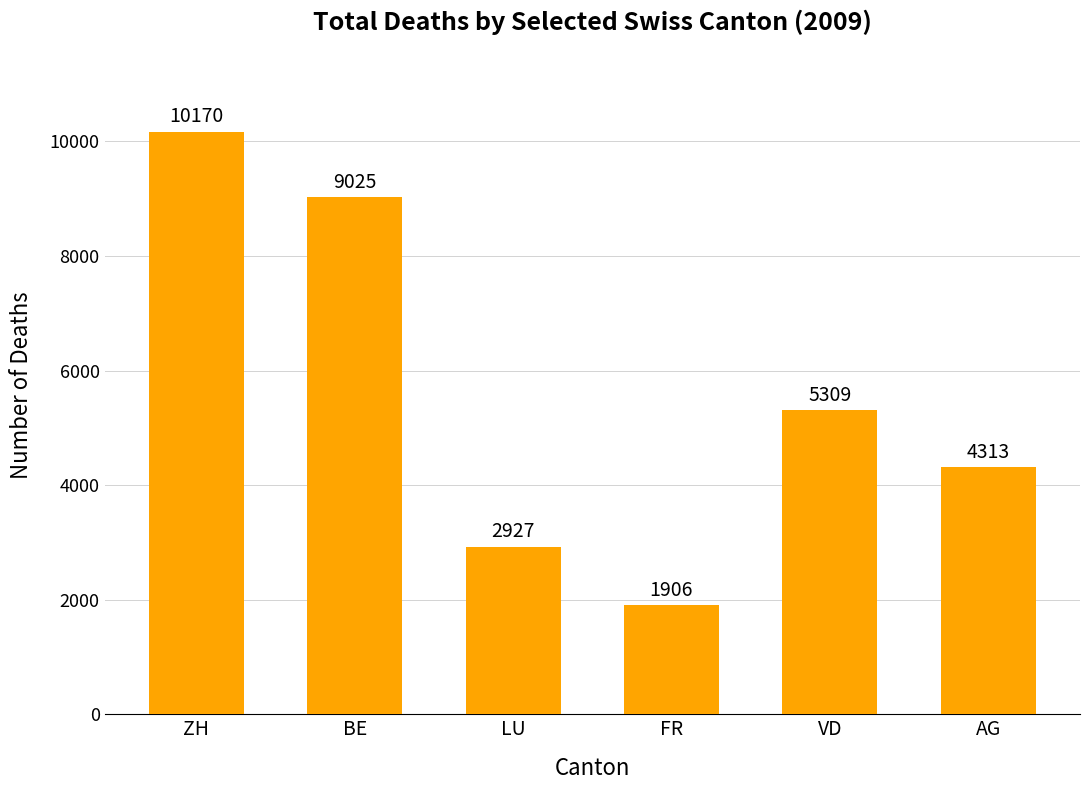

What is the difference between the maximum and minimum values?

8264